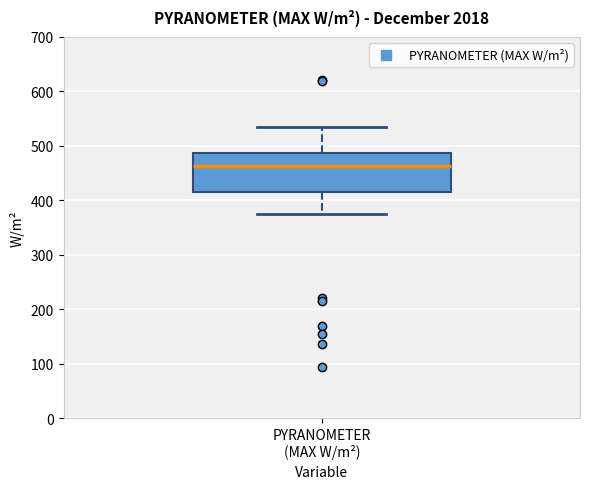

Transcribe this box plot: give where the median line is, the range the box spans, and where the two whiskers end, as read against the y-axis. The values are not printed on the chart, so give them approximately, as read against the axis.

median 460, box 420 to 490, whiskers 380 to 540